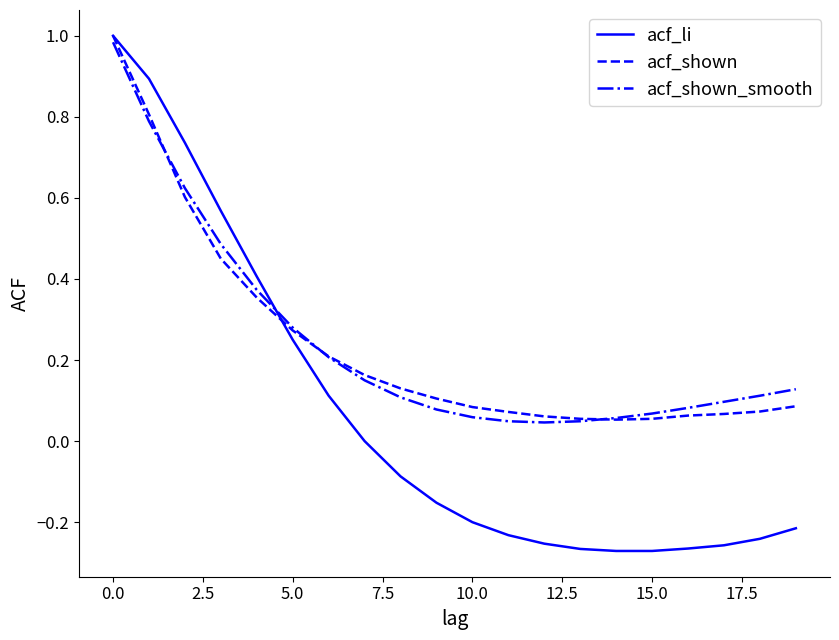

Which series has the largest range (max minus min)?

acf_li